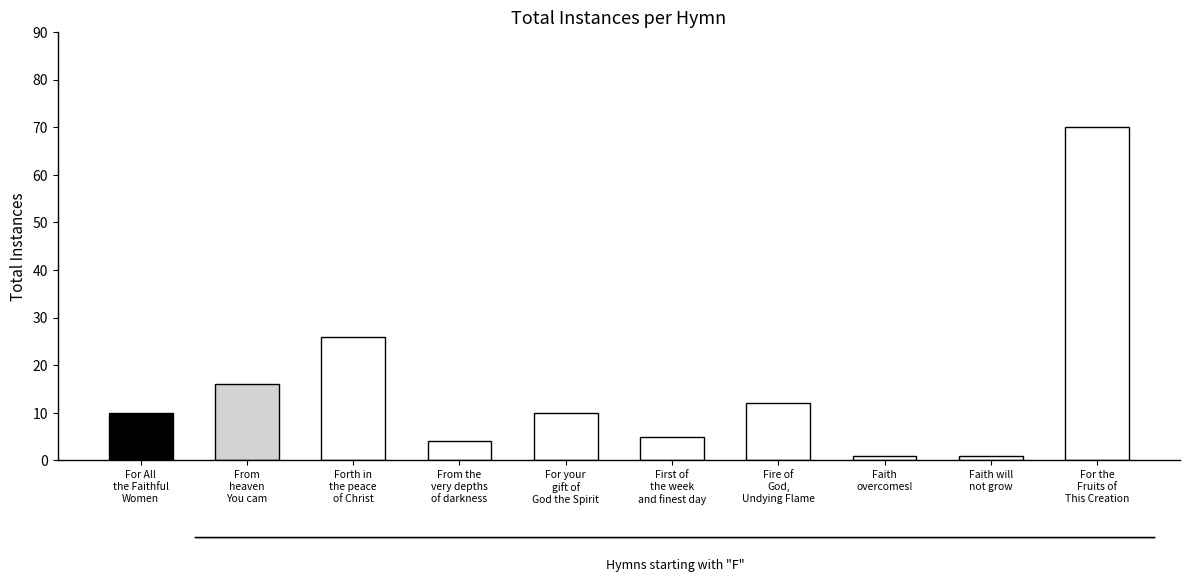

What is the maximum value shown in the chart?

70